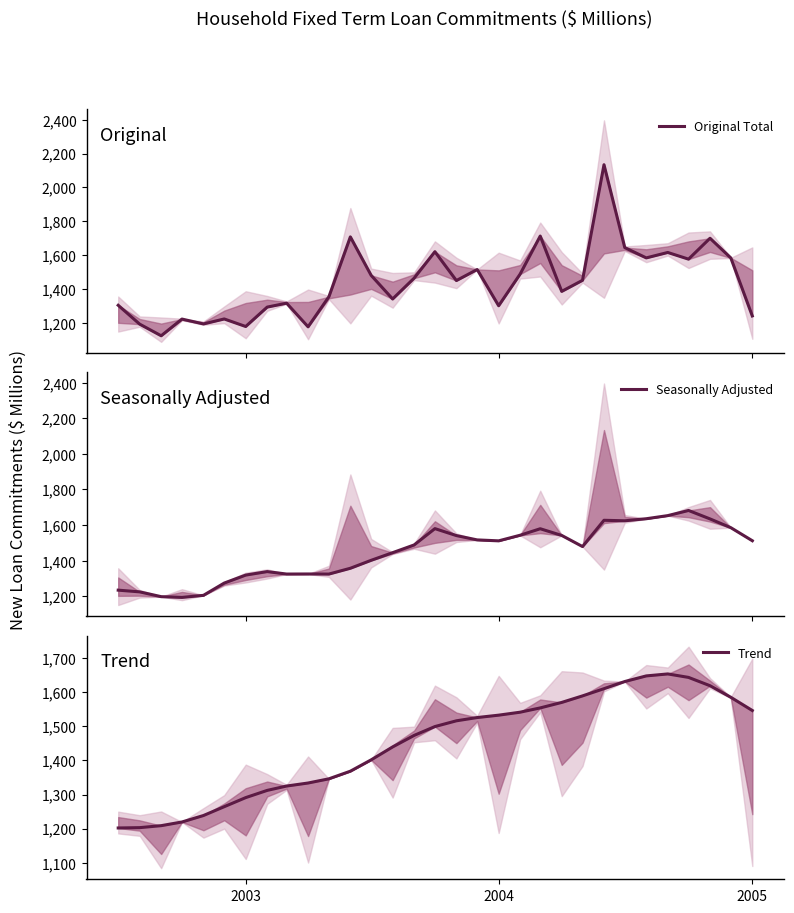

How many lines are shown in the chart?

3